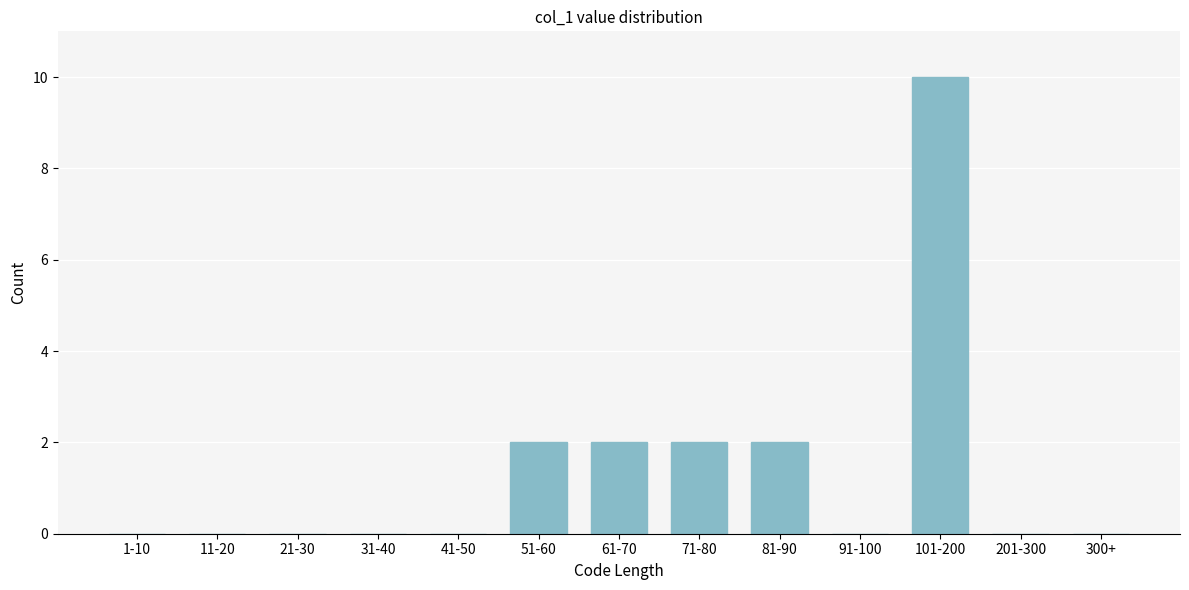

Reading left to right, list all the values displayed in this chart.

1-10=0	11-20=0	21-30=0	31-40=0	41-50=0	51-60=2	61-70=2	71-80=2	81-90=2	91-100=0	101-200=10	201-300=0	300+=0